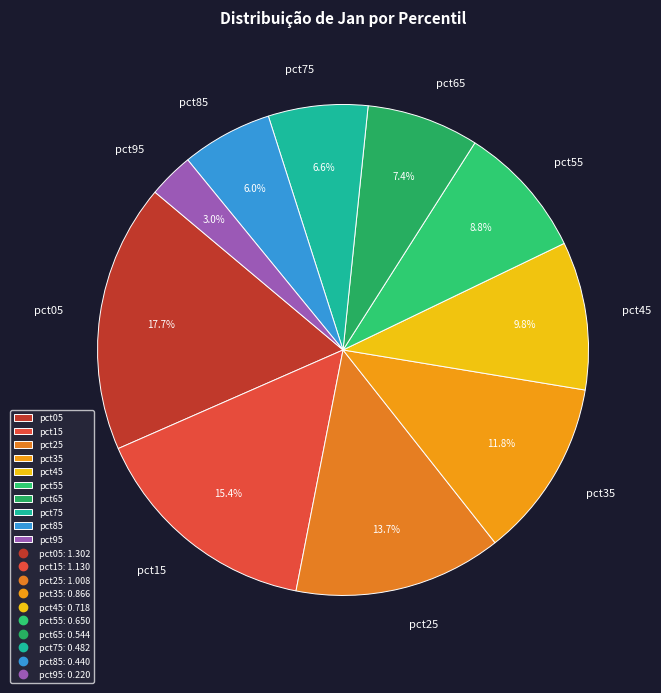

Does pct35 represent more than half of the total?

No